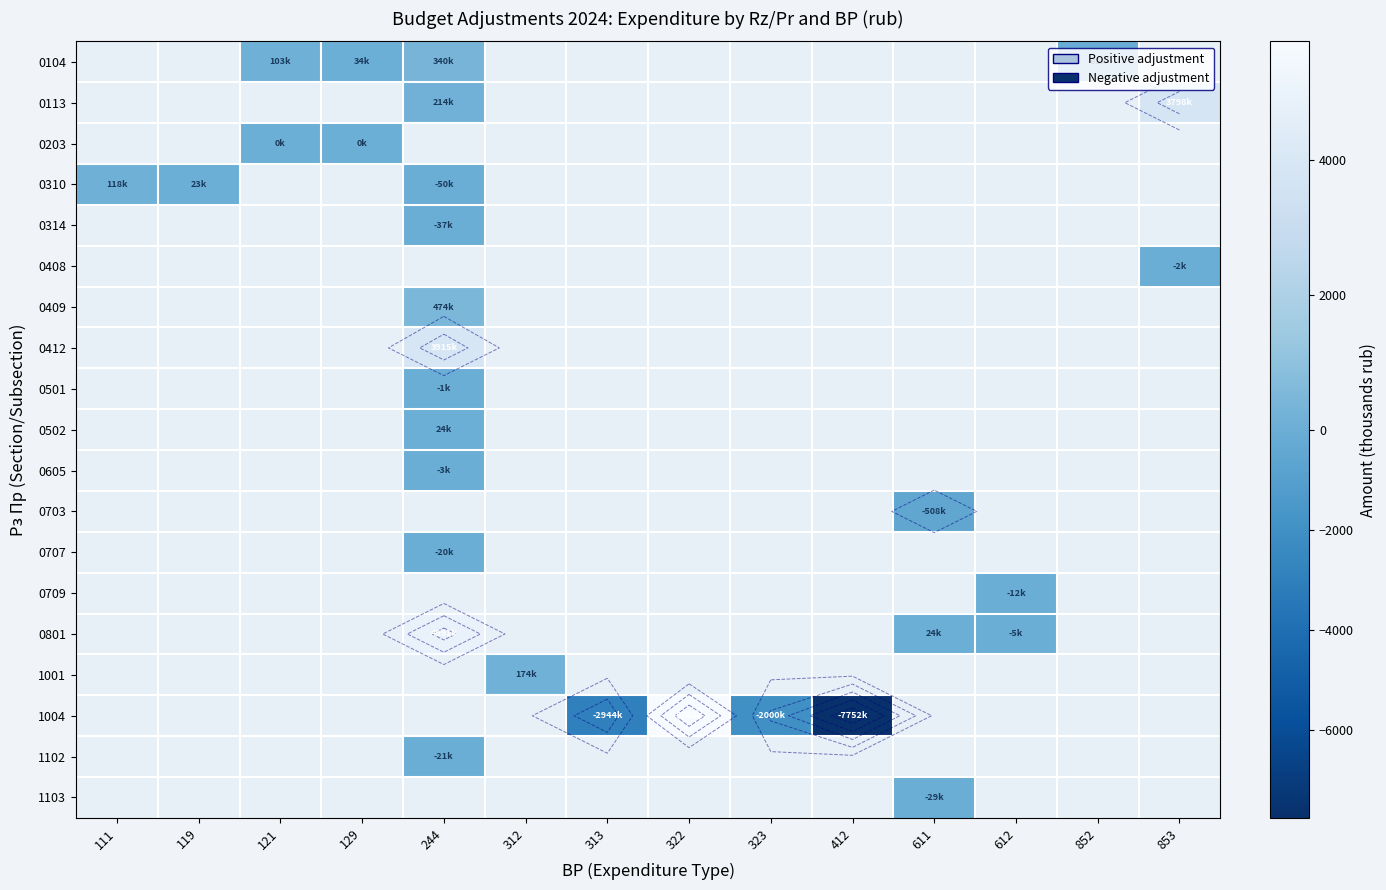

How many values in 0310 are below zero?

1